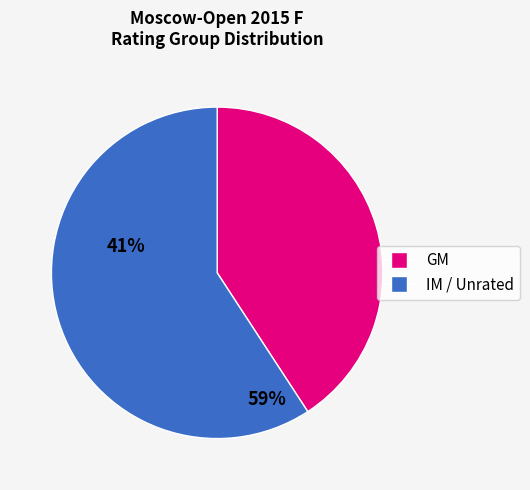

Is there a majority slice in this chart?

Yes